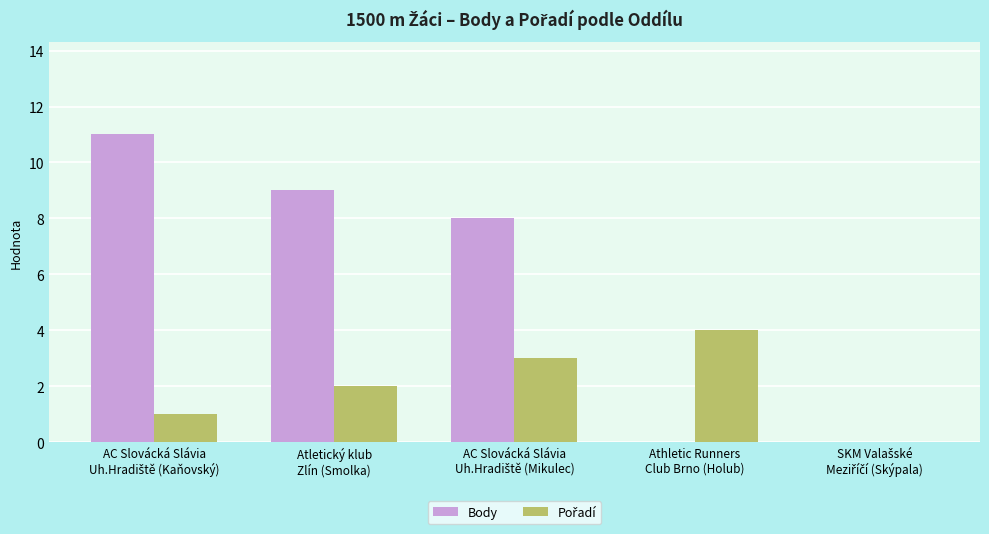

Which series has the largest total across all categories?

Body